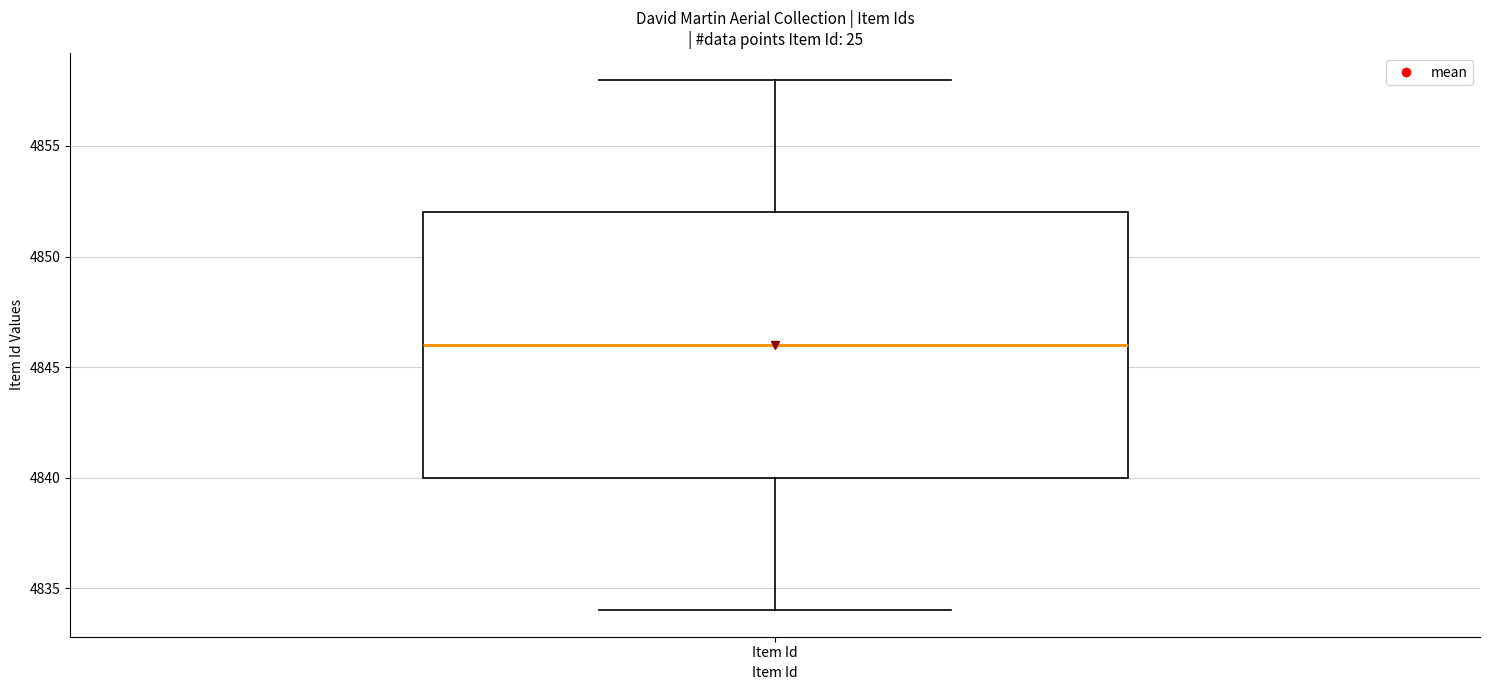

Read this box plot against the y-axis: the position of the median line, the range covered by the box, and the ends of both whiskers. The values are not printed on the chart, so give them approximately, as read against the axis.

median 4846, box 4840 to 4852, whiskers 4834 to 4858